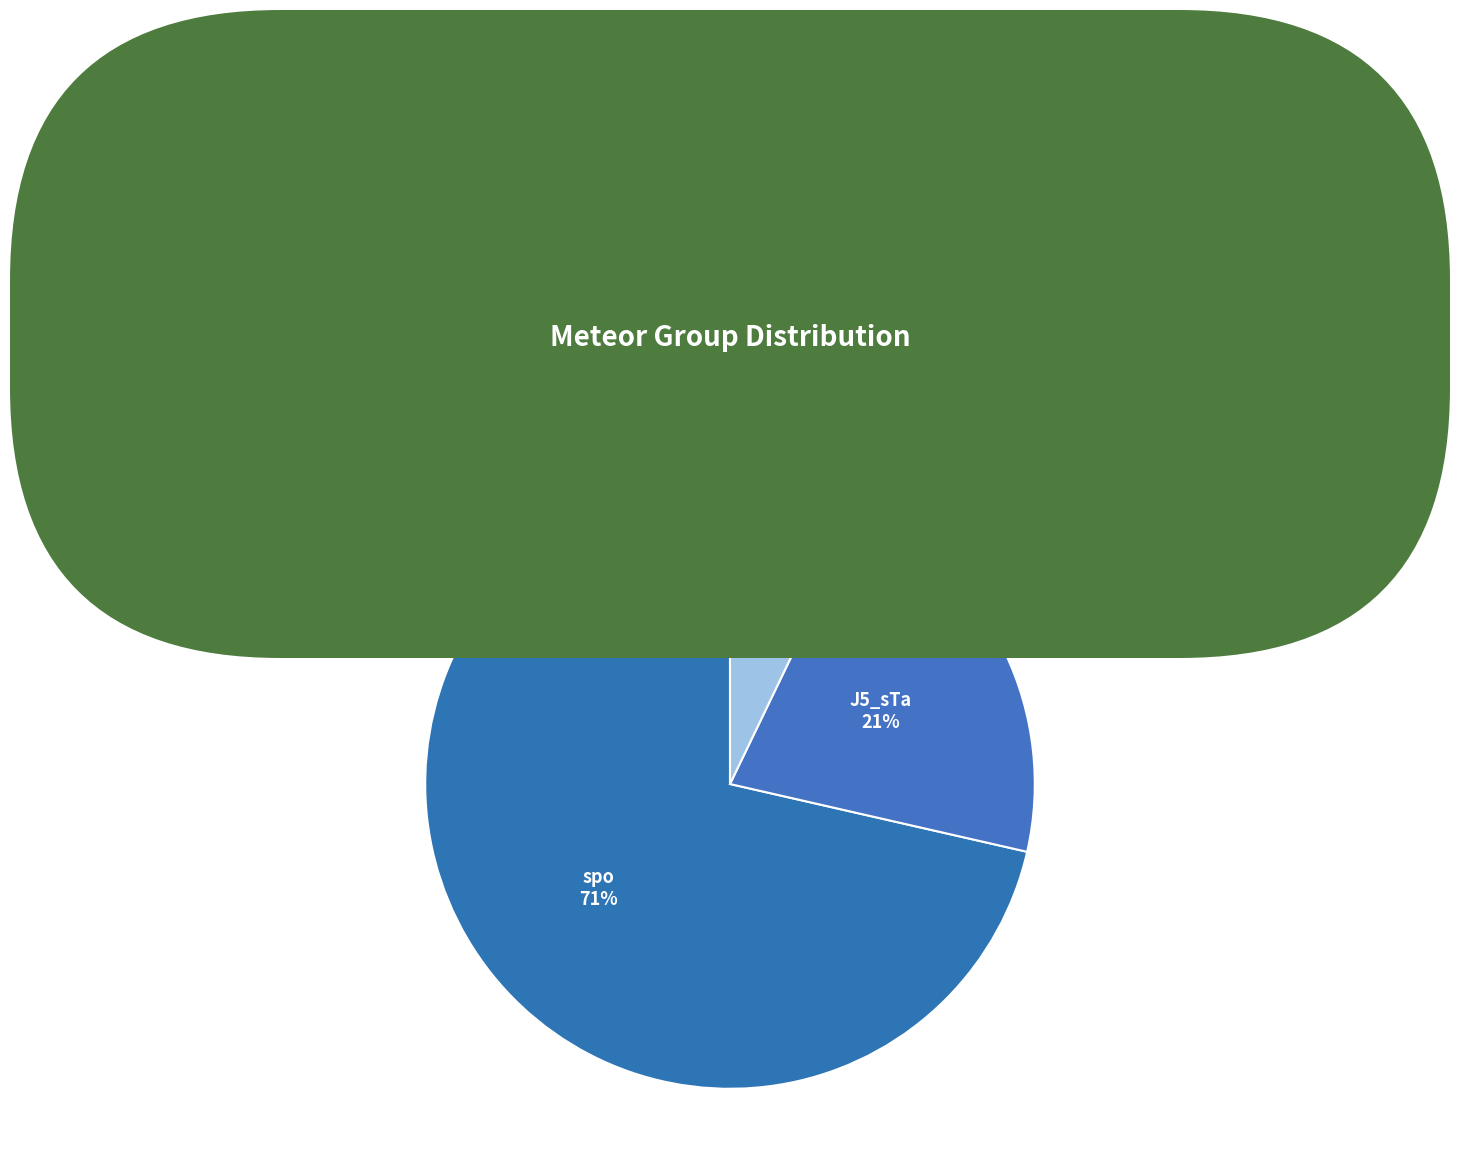

Is the sum of J5_nTa and spo greater than half?

Yes